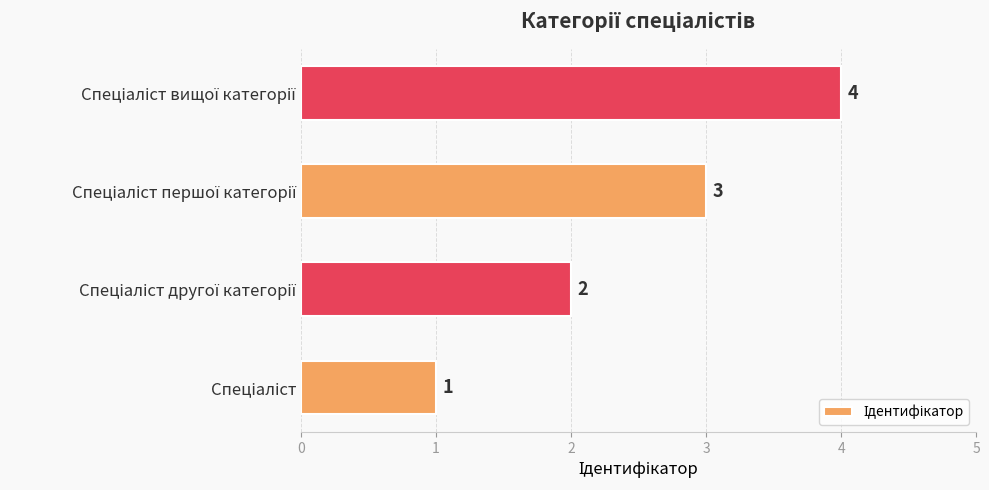

How many values are between 2 and 4?

3